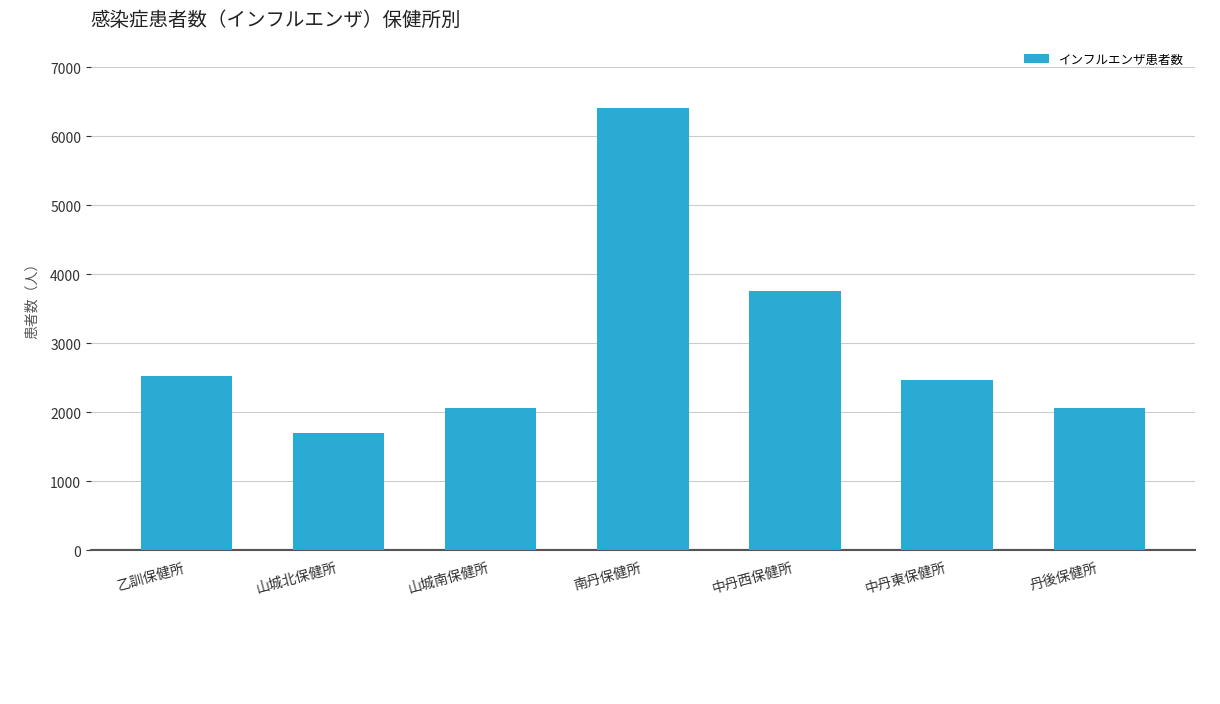

Read the value at 中丹西保健所.

3761